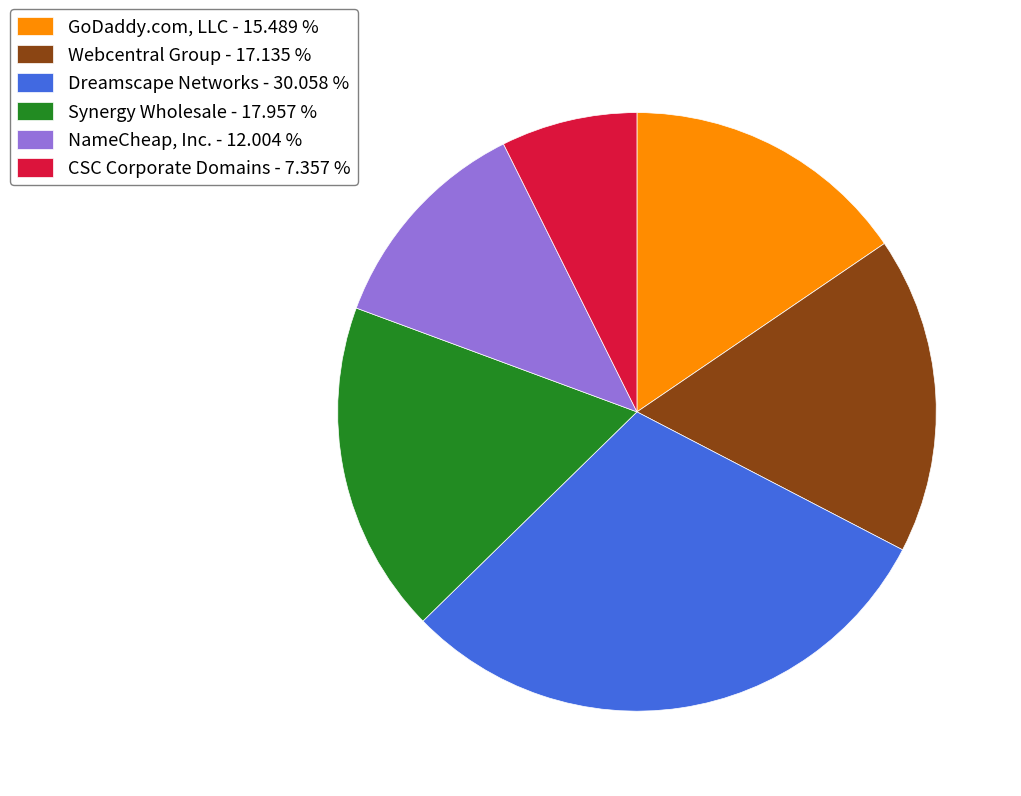

What is the smallest slice in the pie chart?

CSC Corporate Domains